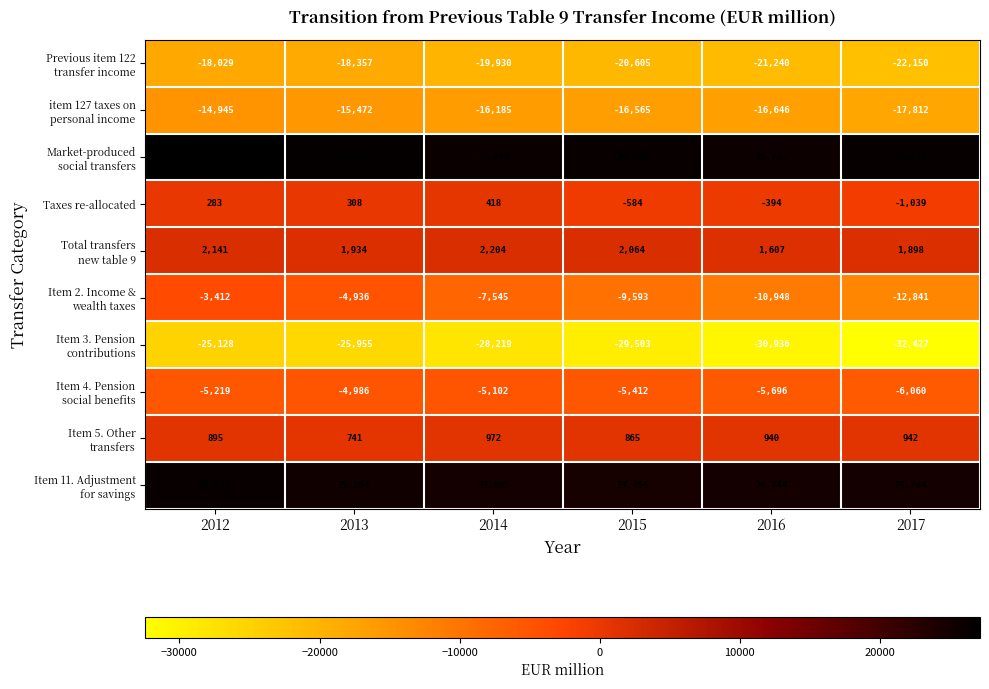

At which category is the sum across all series the highest?

2012